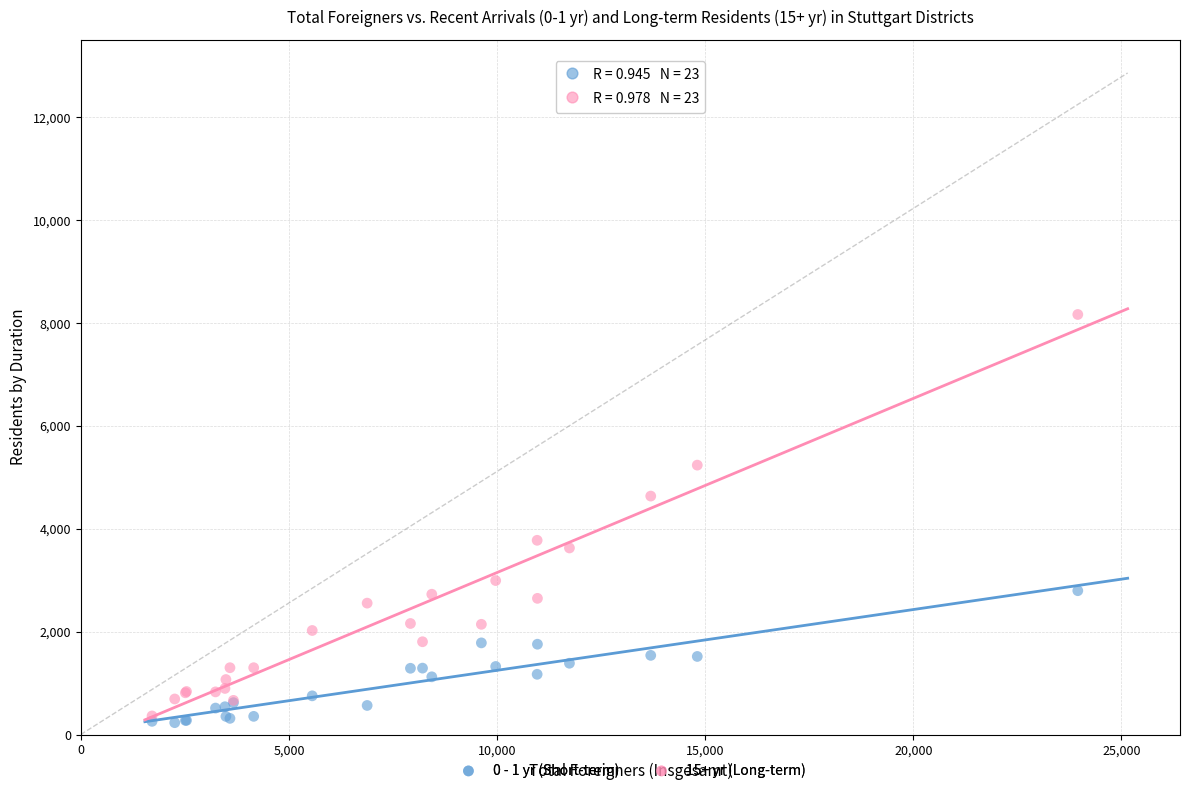

Which series reaches the maximum Y coordinate?

15+ yr (Long-term)